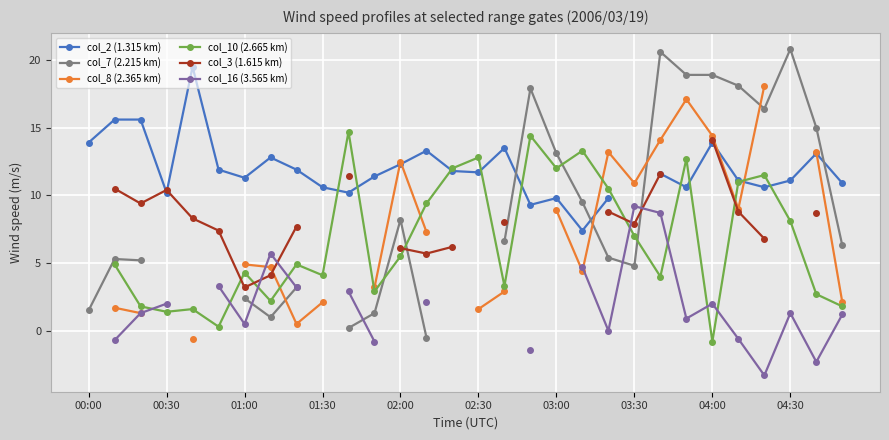

What are all the series names shown in the legend?

col_2 (1.315 km), col_7 (2.215 km), col_8 (2.365 km), col_10 (2.665 km), col_3 (1.615 km), col_16 (3.565 km)